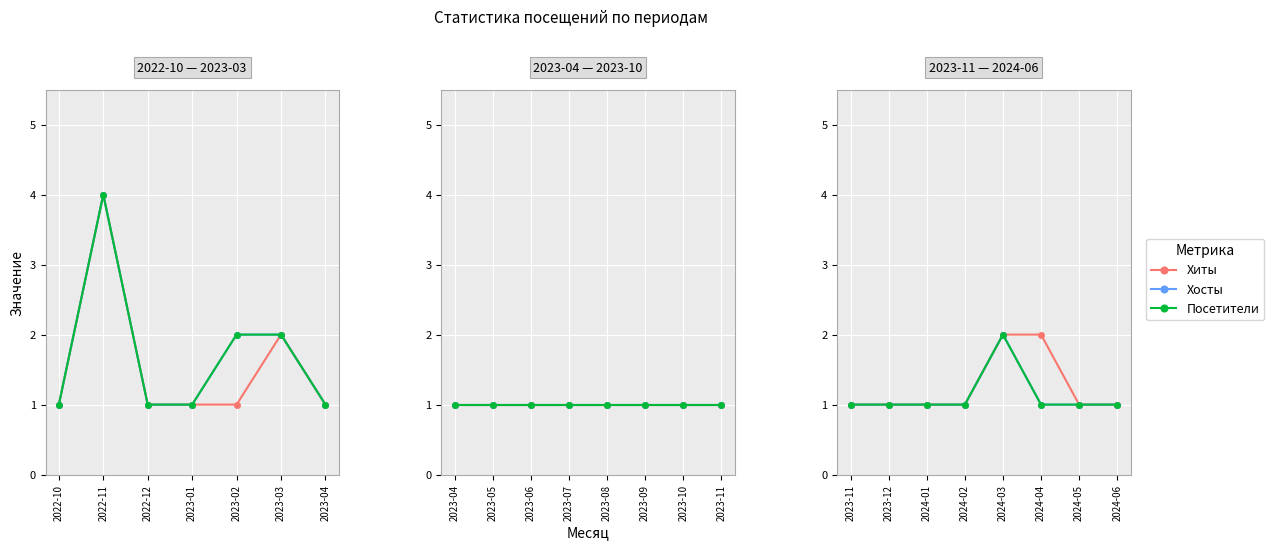

True or false: Хосты and Посетители intersect in this chart.

False